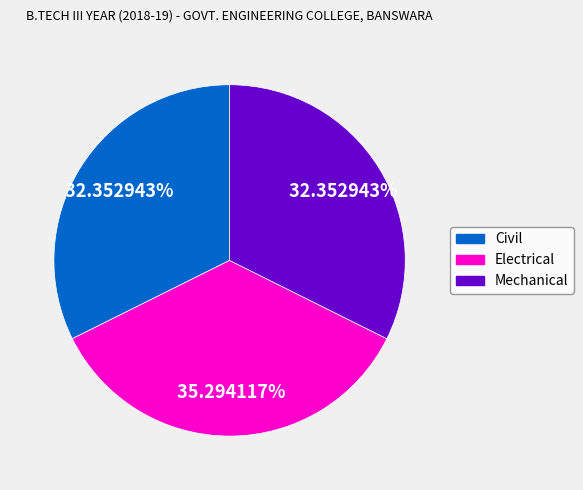

Does any single category account for the majority?

No